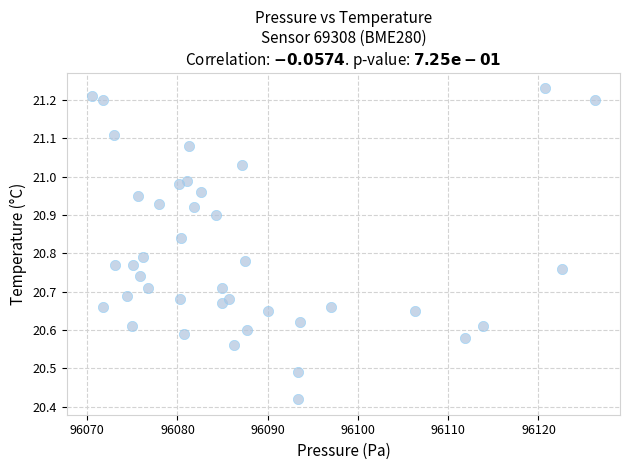

What is the range of X values (max minus min)?

55.7